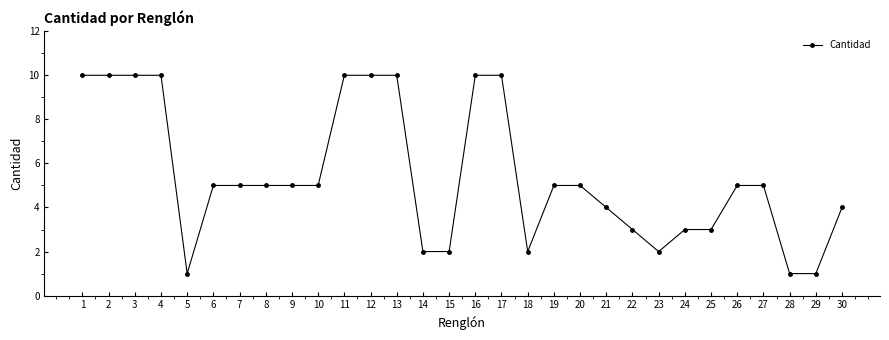

How many lines are shown in the chart?

1